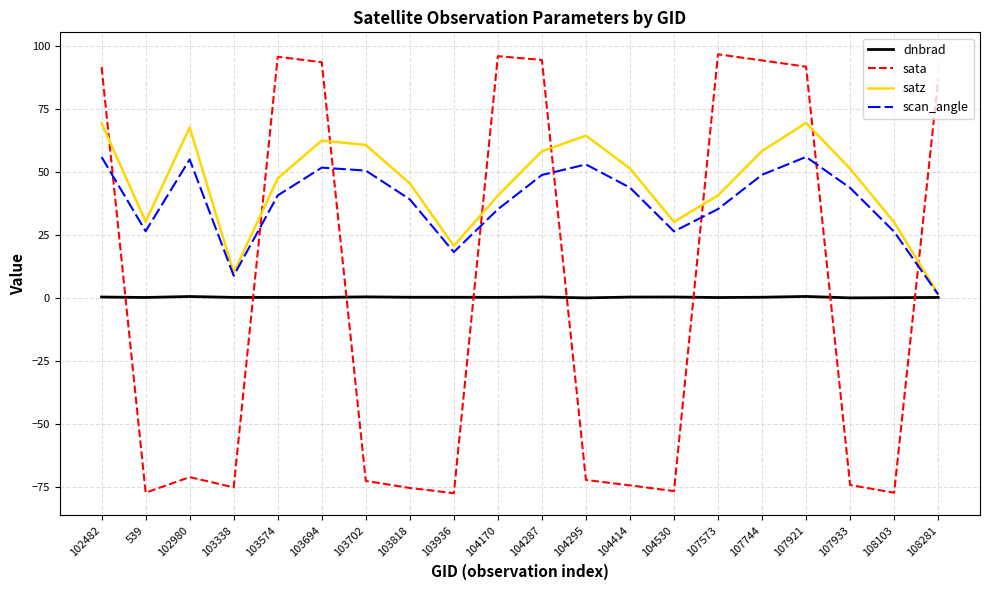

Does the chart display data point markers on the line(s)?

No